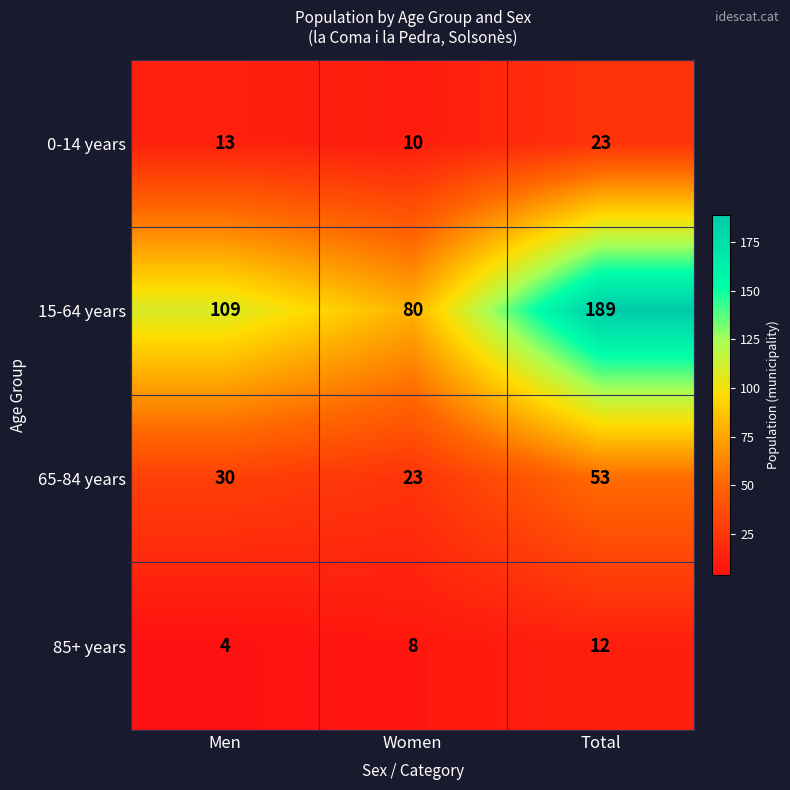

List the labels in order of 15-64 years value, smallest first.

Women, Men, Total